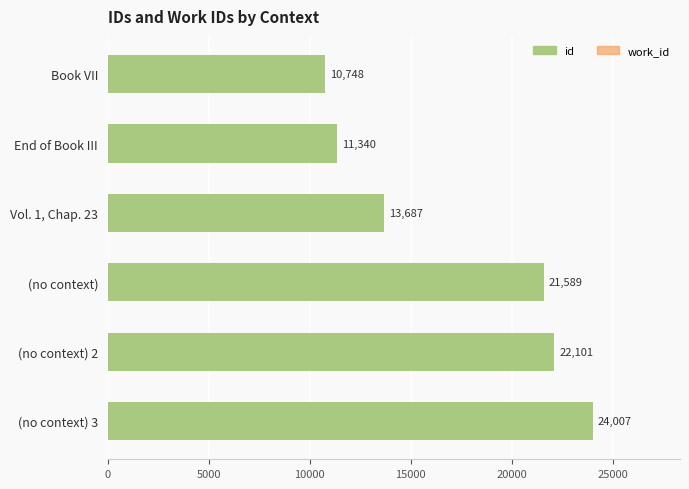

What is the minimum value for id?

10748